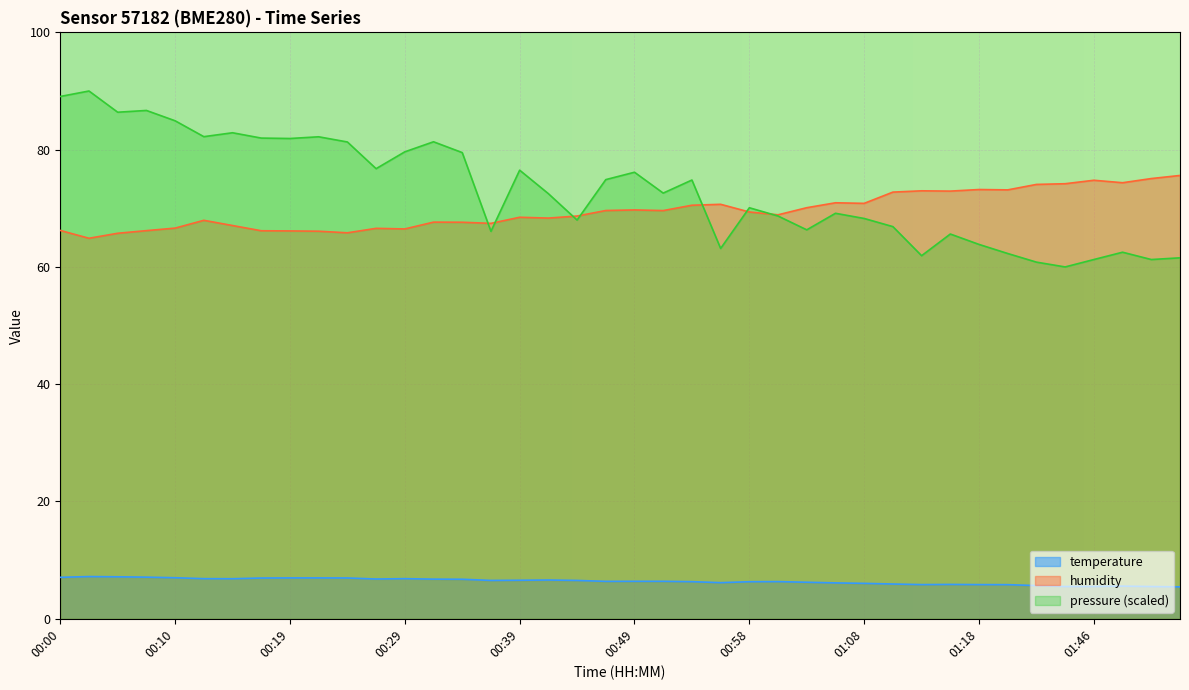

True or false: pressure_norm and temperature cross at least once.

False